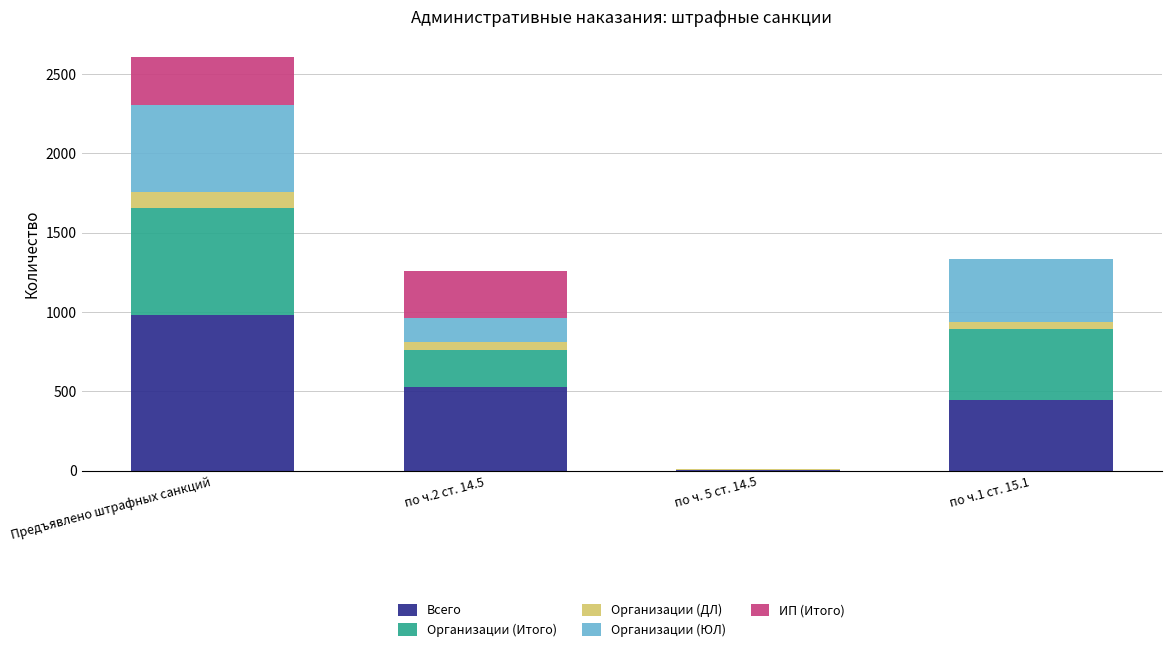

At which label does Всего reach its peak?

Предъявлено штрафных санкций